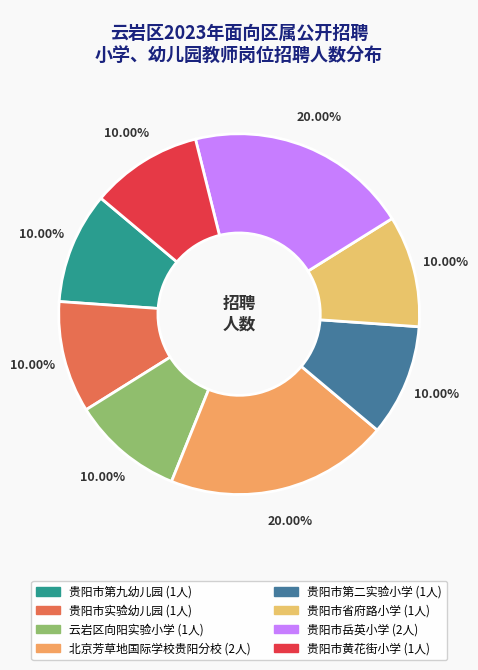

To the nearest percent, what portion does 北京芳草地国际学校贵阳分校 represent?

20%